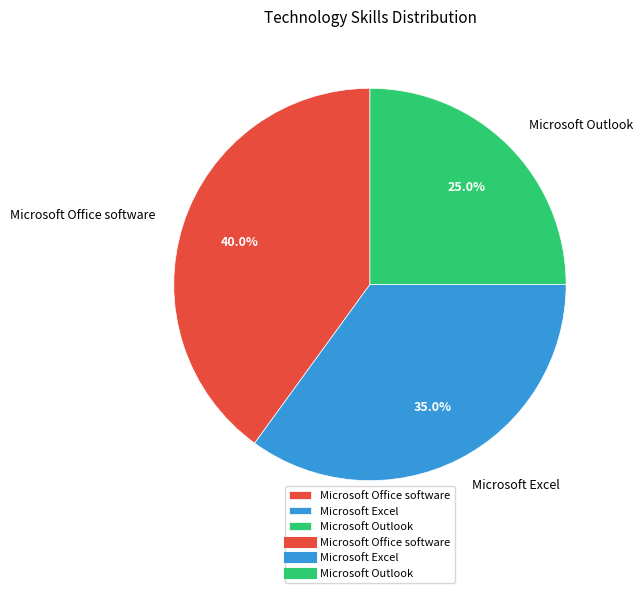

To the nearest percent, what portion does Microsoft Outlook represent?

25%